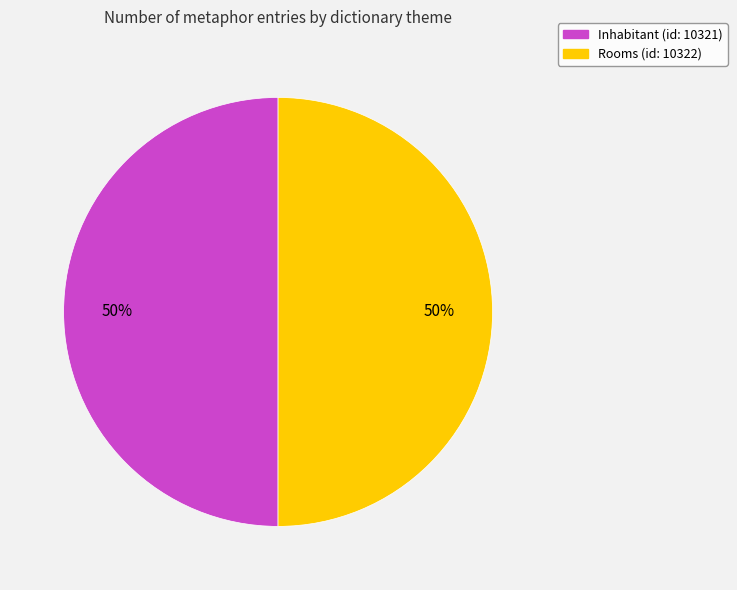

What is the ratio of the value at Rooms to the value at Inhabitant?

1.0